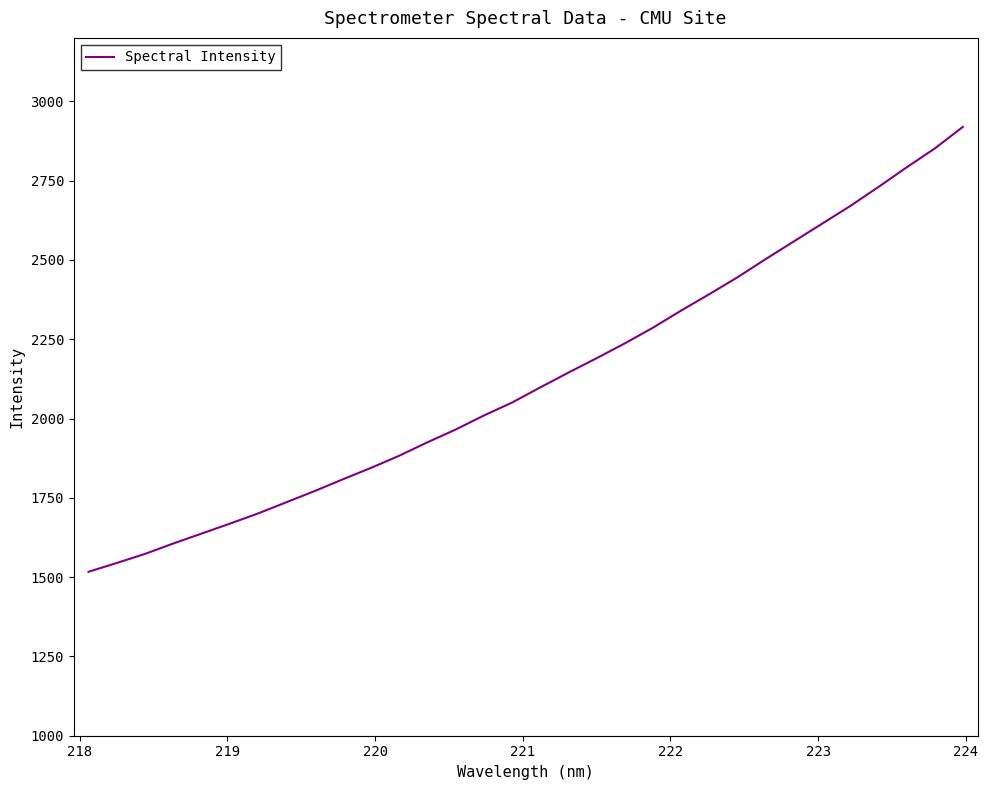

What is the difference between the maximum and second lowest values?

1374.7